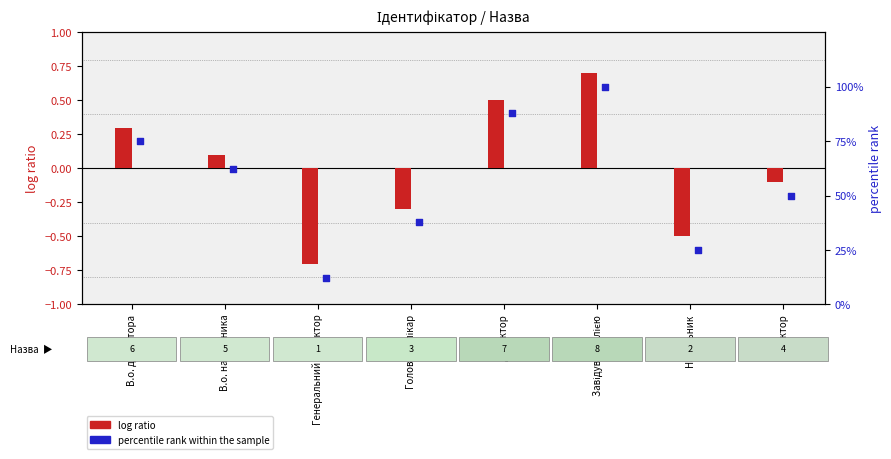

At which category is the sum across all series the highest?

Завідувач філією